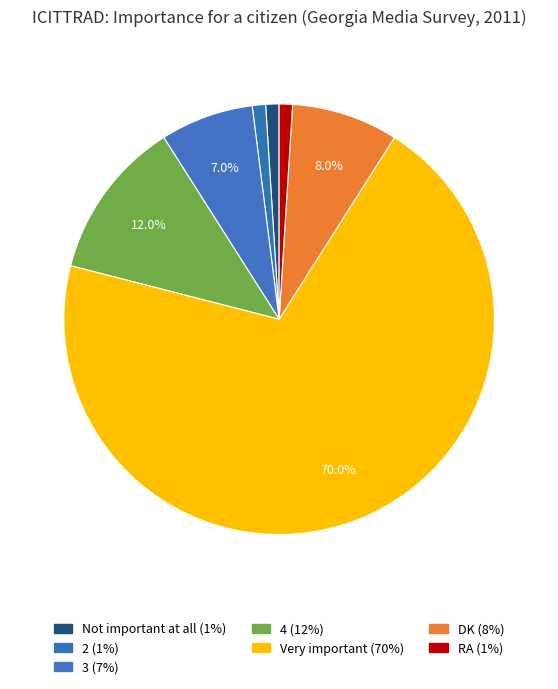

How many slices are in this pie chart?

7